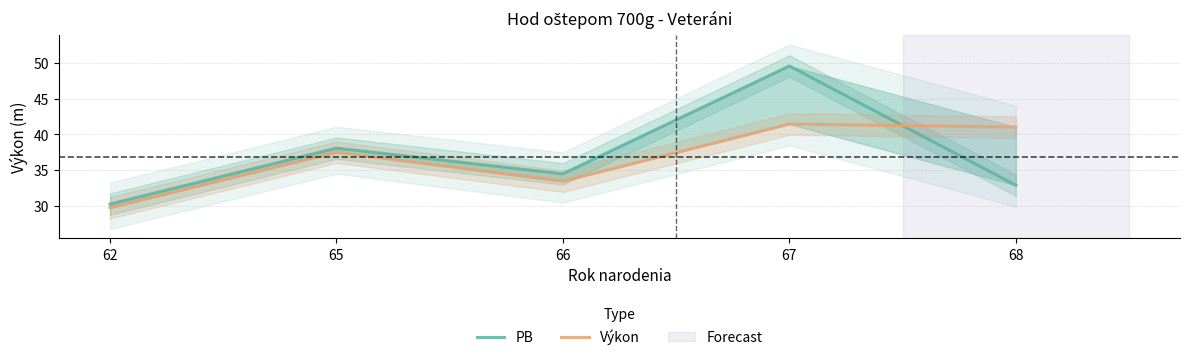

How many lines are shown in the chart?

2